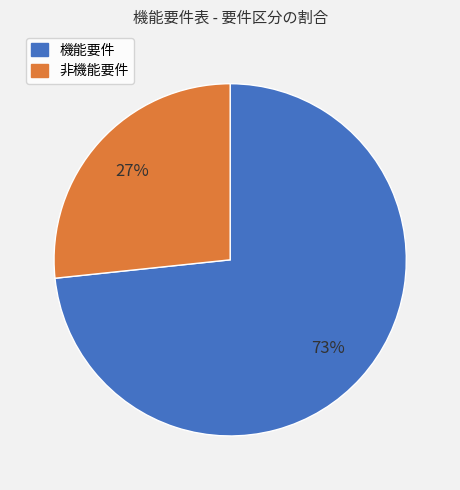

Which has a higher value, 機能要件 or 非機能要件?

機能要件